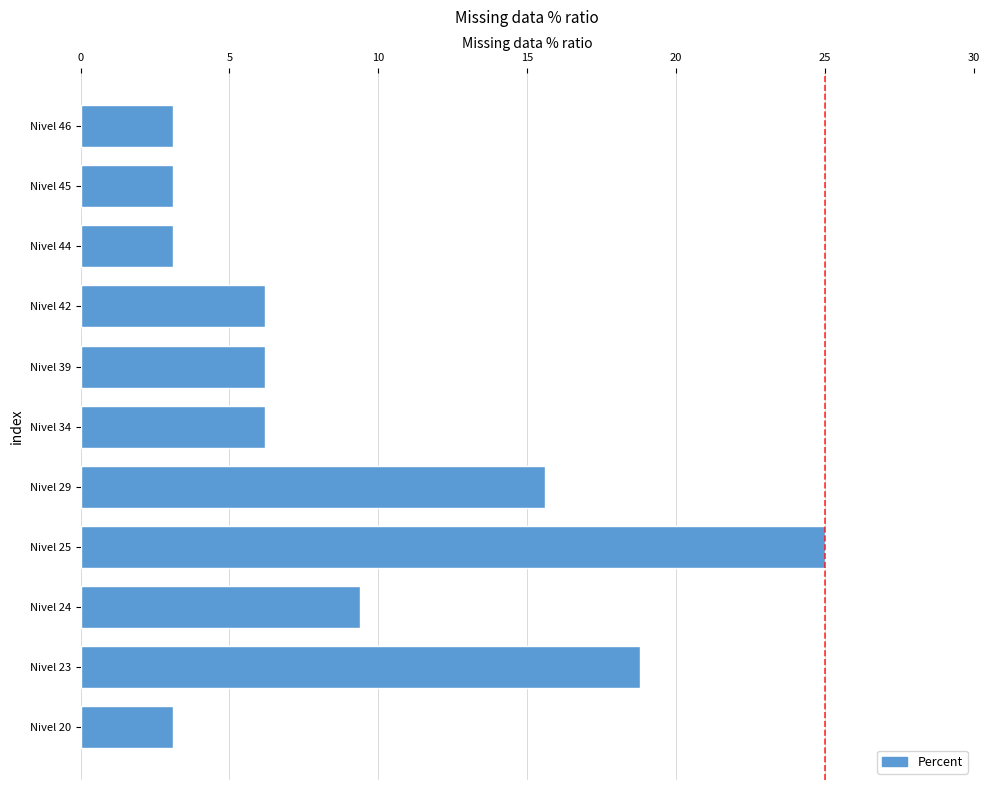

What is the difference between the second highest and minimum values?

15.7